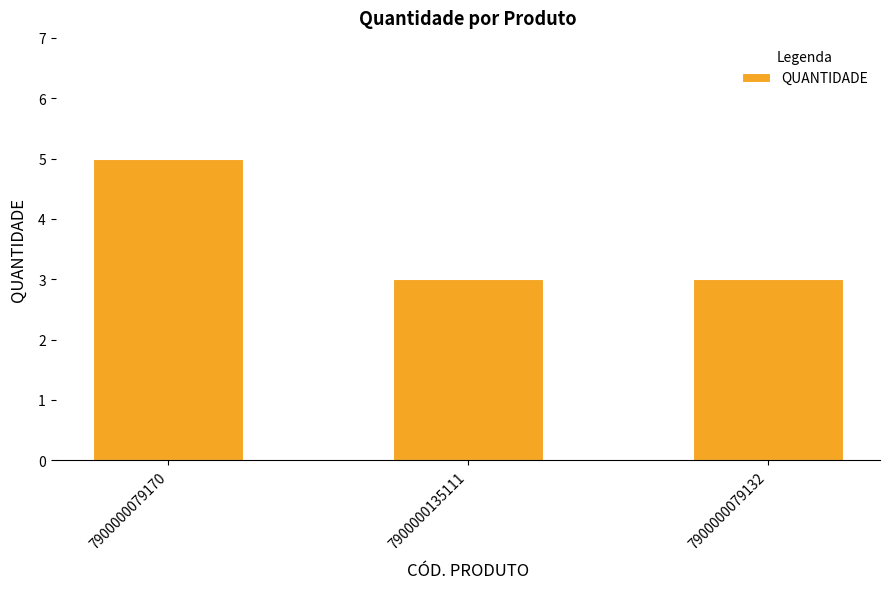

What is the sum of the values at 7900000135111 and 7900000079132?

6